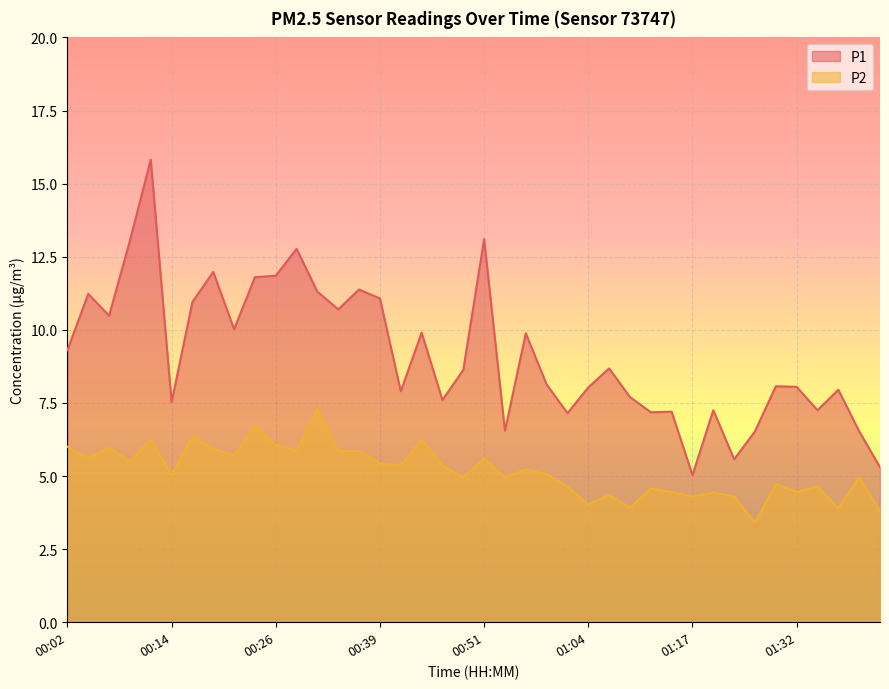

What is the value of the P2 point at the 7th from the left?

6.3